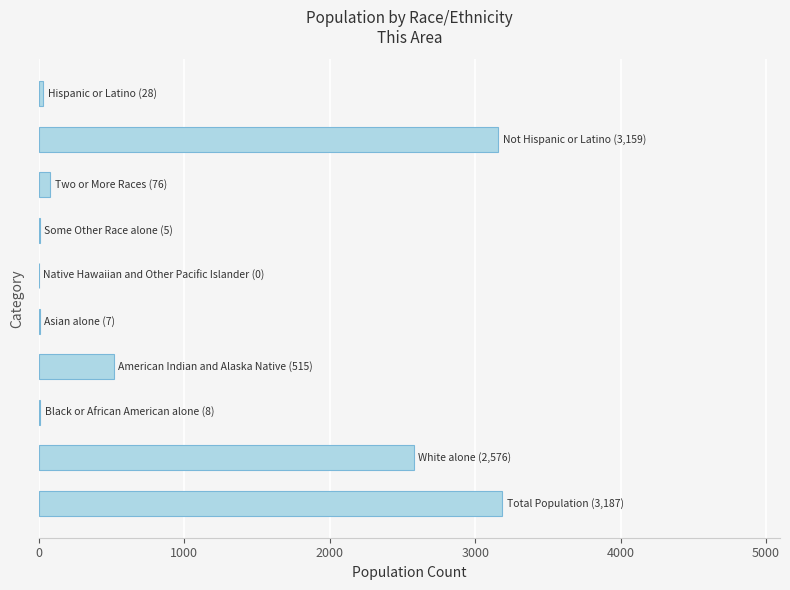

What is the greatest value displayed?

3187